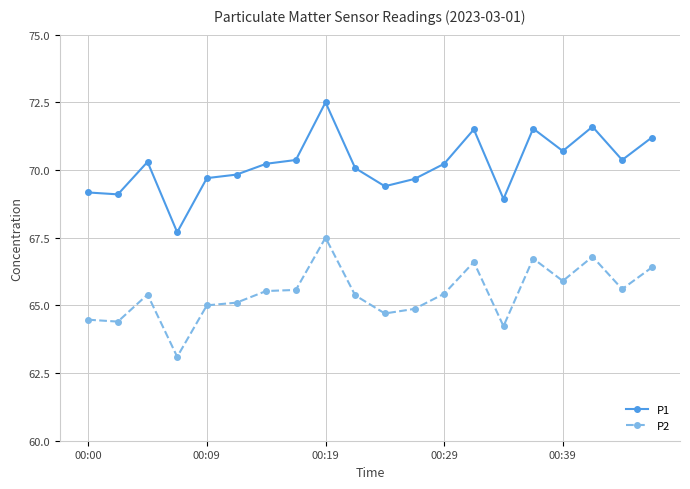

What is the average value of the P2 series?

65.4